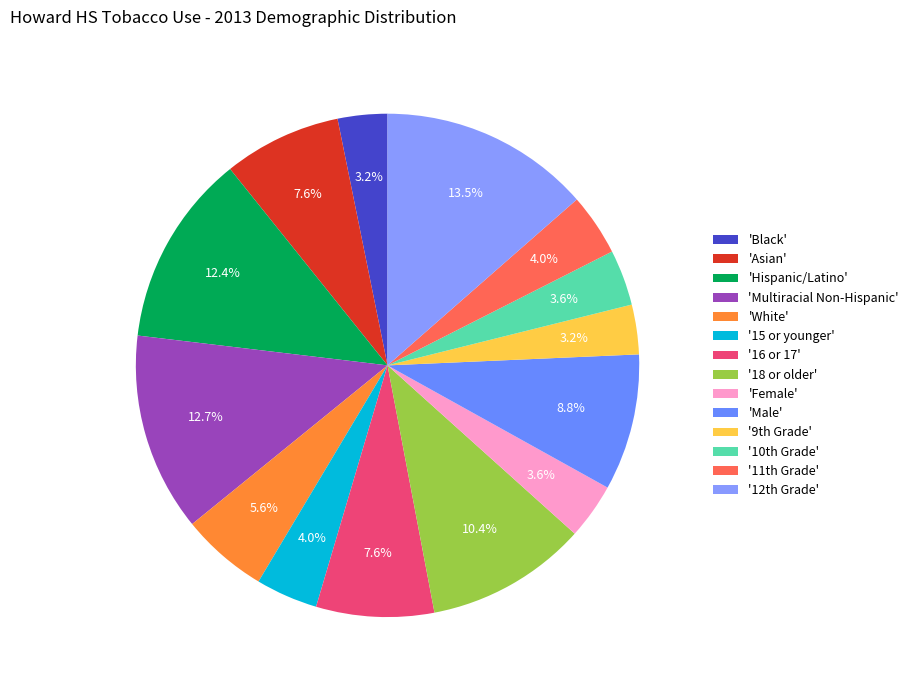

To the nearest percent, what is the difference between the largest and smallest slice percentages?

10%